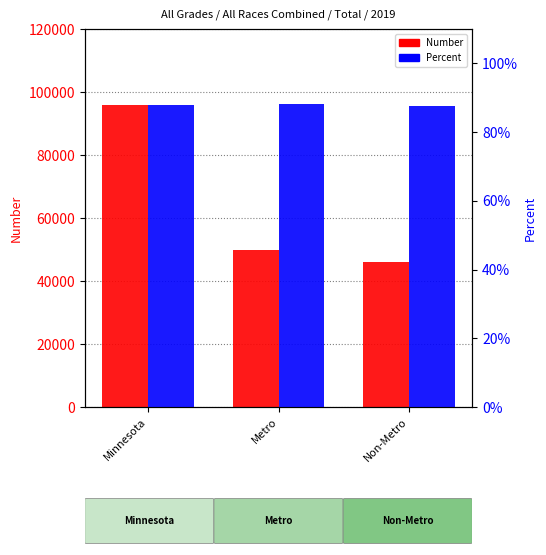

What is the value of the Percent bar at the 1st from the left?

0.9